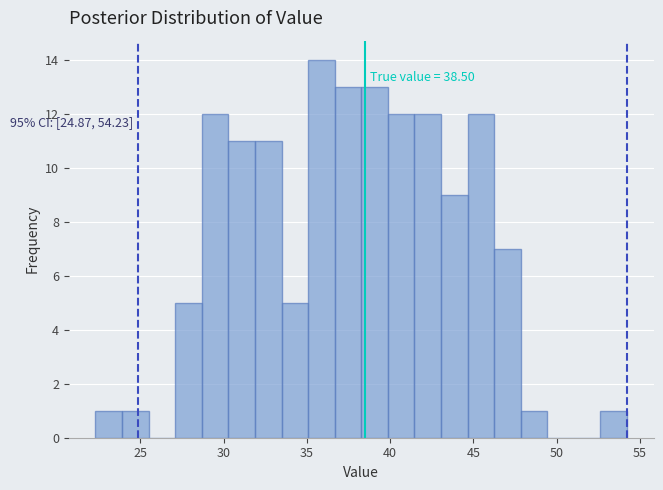

Read against the x-axis, roughly where is the centre of the tallest bar?

36.0